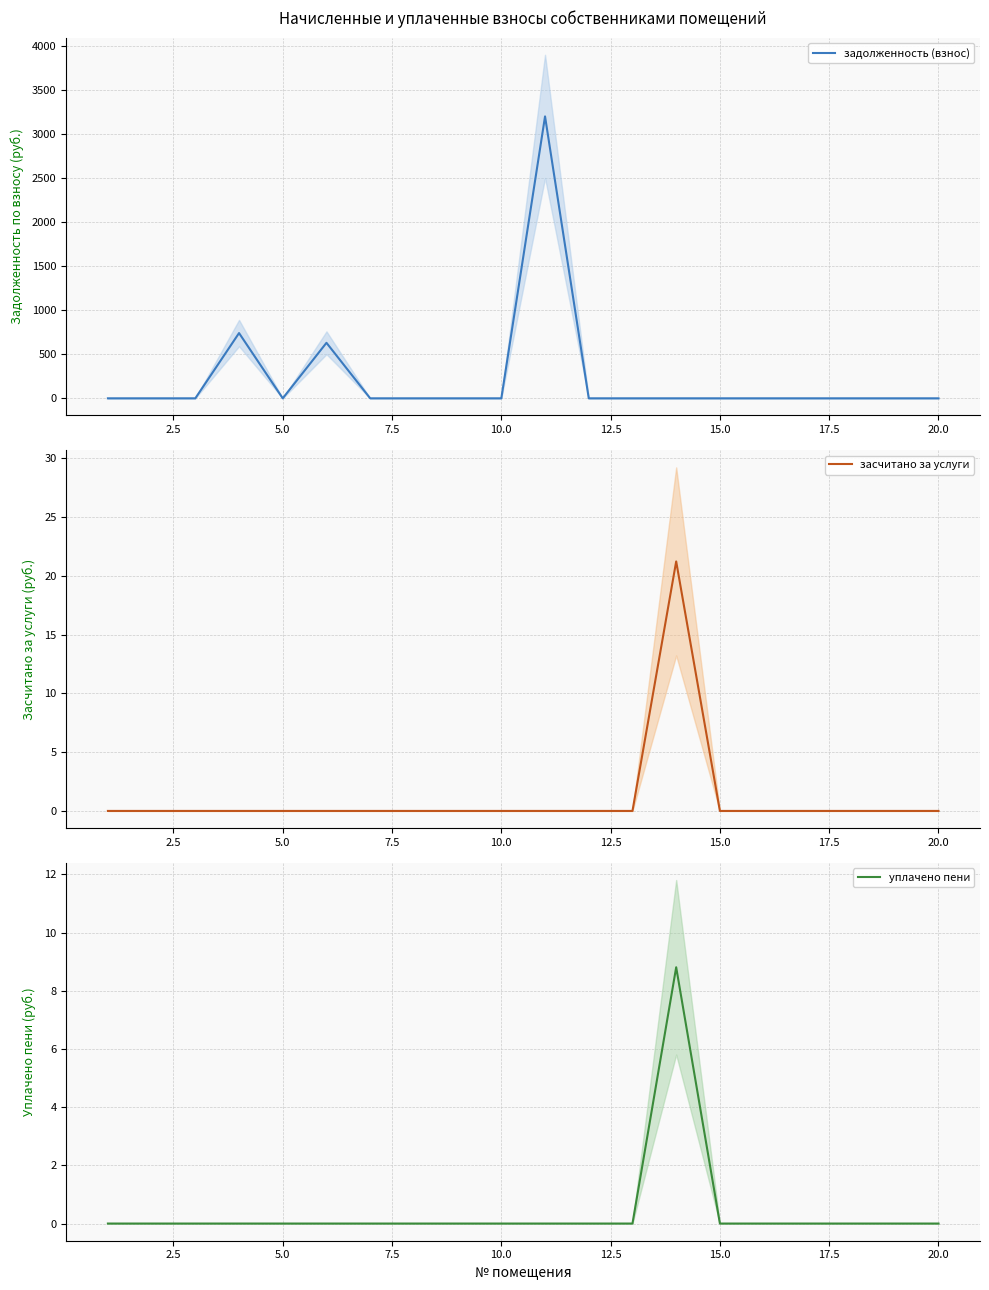

The задолженность (взнос) series shows 1193.8 at 10. True or false?

False